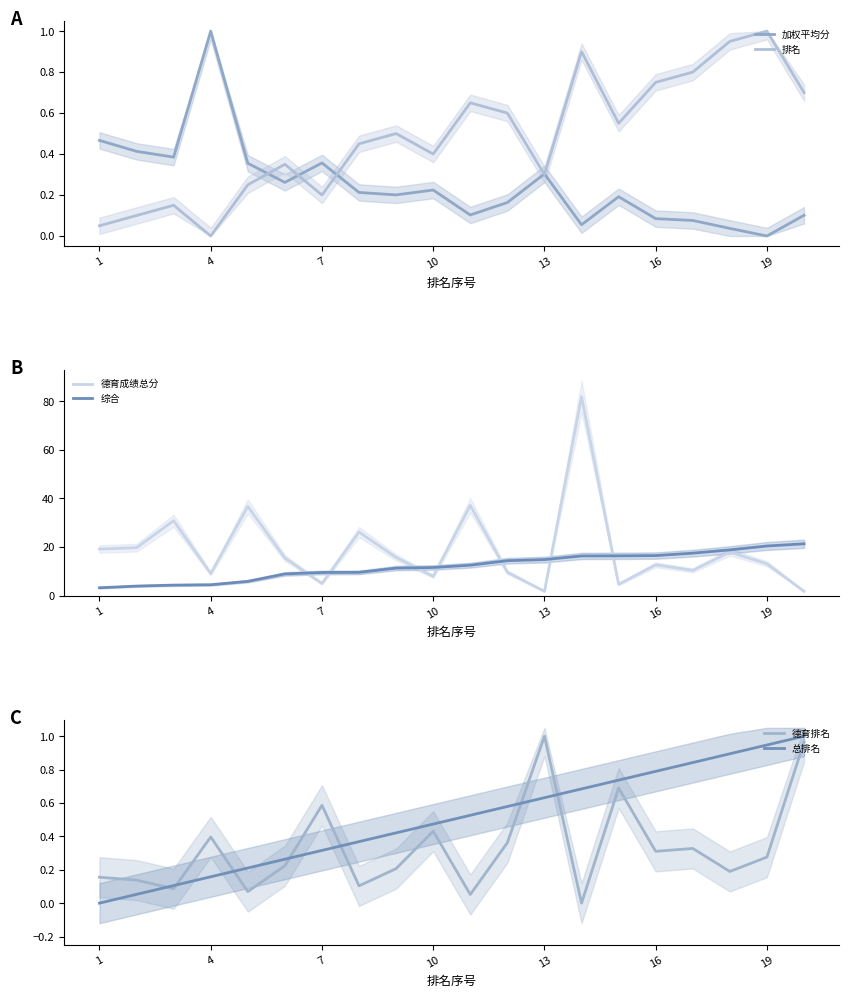

At which label does 排名 reach its peak?

19